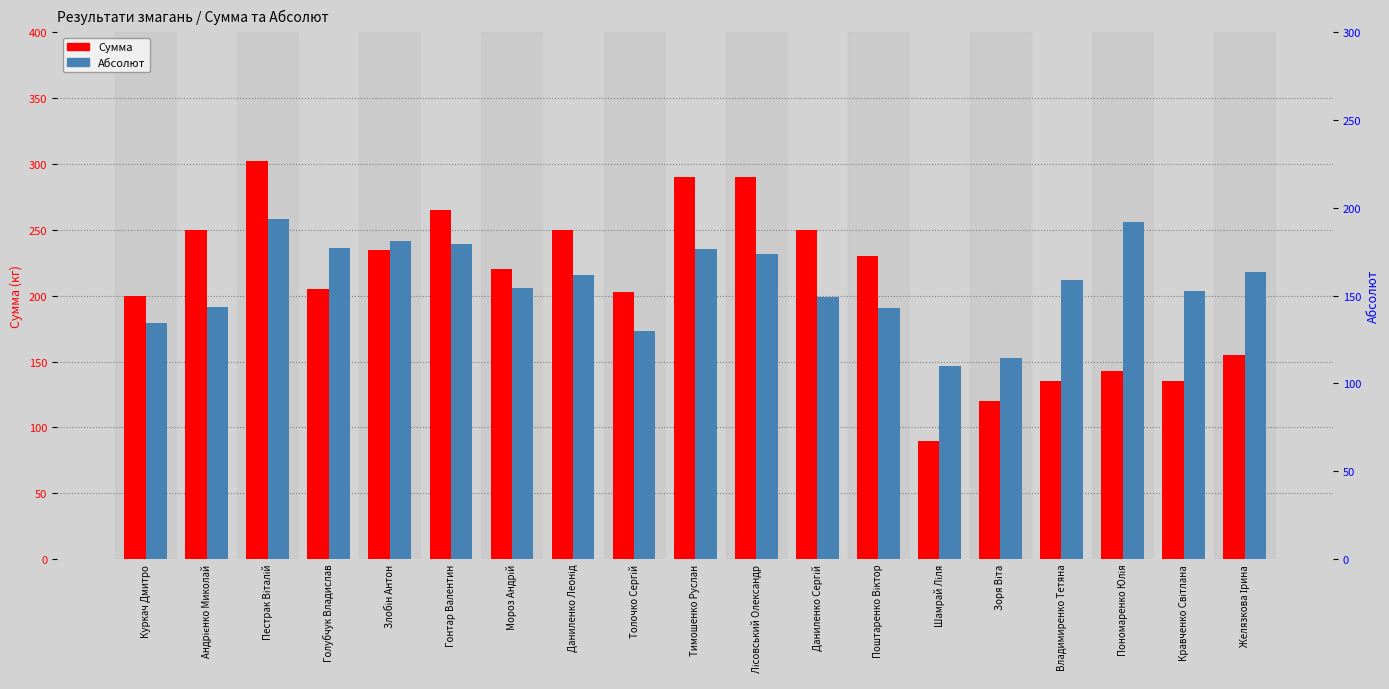

What is the sum of the Абсолют values at Кравченко Світлана and Даниленко Леонід?

314.5